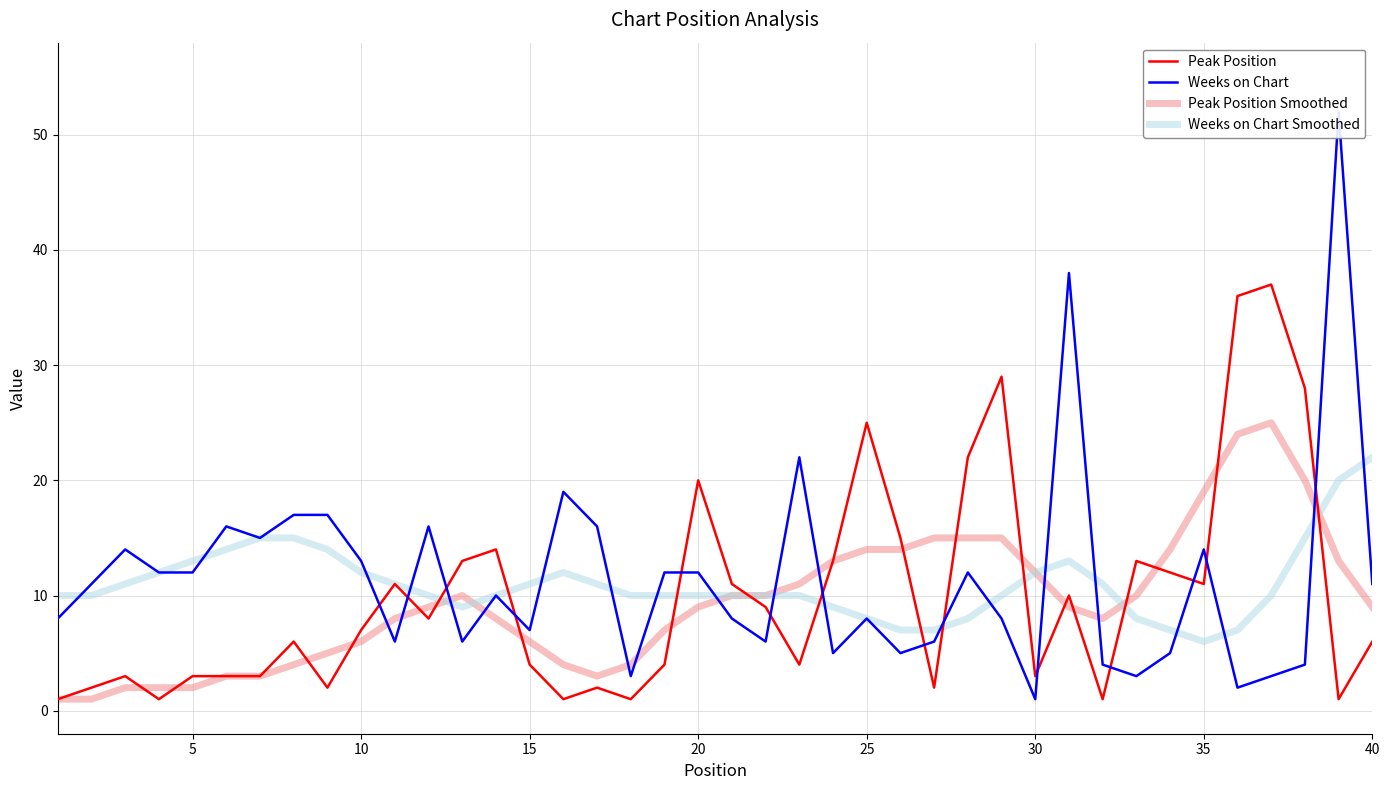

How many distinct data groups are displayed?

4